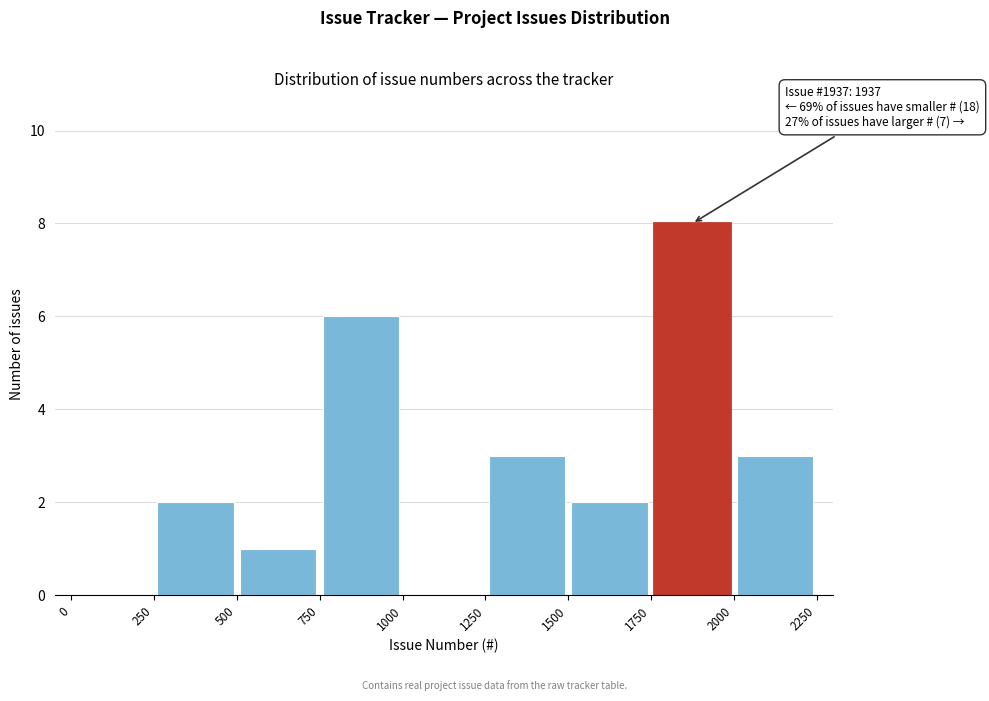

Over which range of the x-axis is the bar tallest?

1750 to 2000